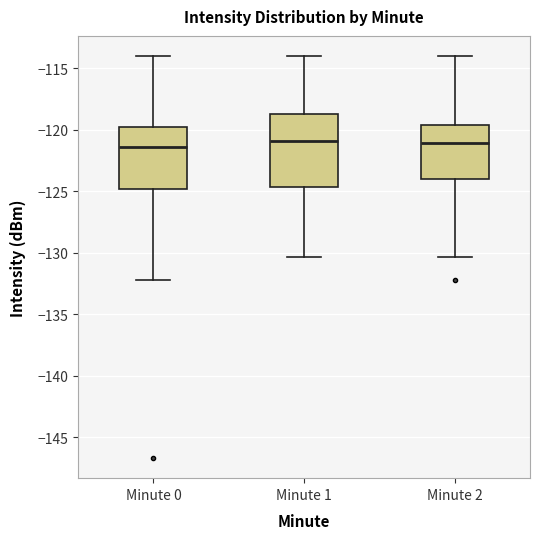

Which box is the tallest, from its lower edge to its upper edge?

Minute 1